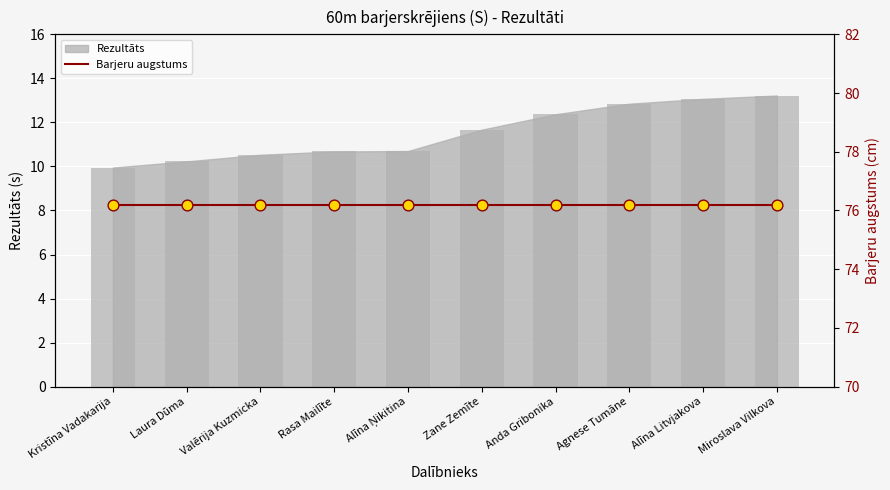

What is the change in value from Laura Dūma to Anda Gribonika?

+2.1